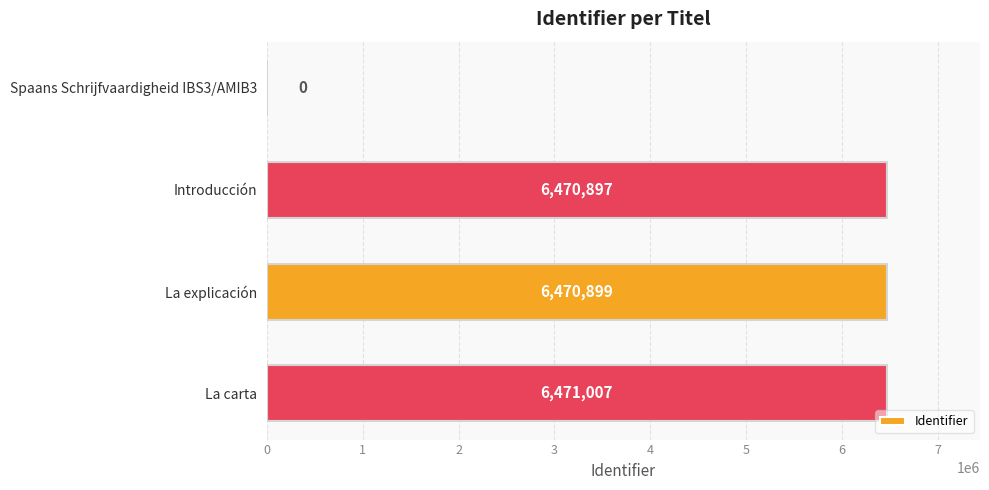

How many positive values are there?

3